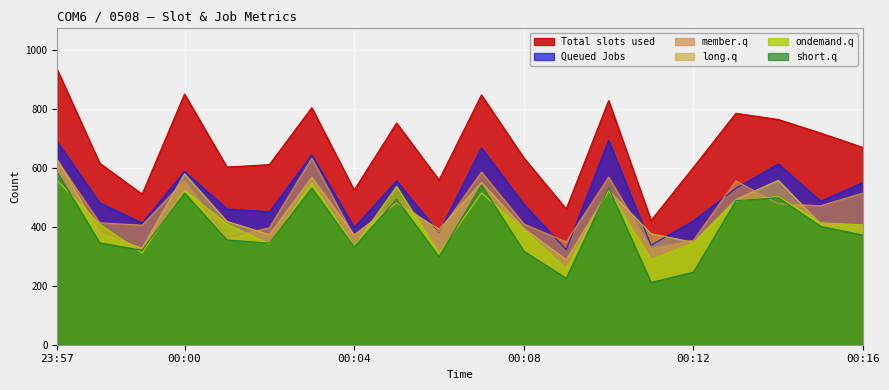

At which category is the sum across all series the highest?

23:57